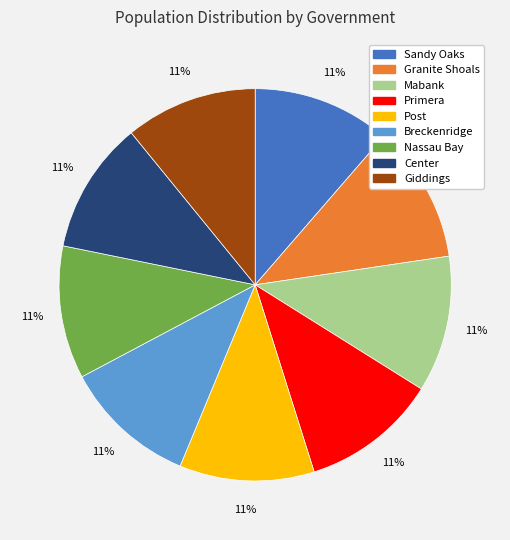

Combined, do Primera and Giddings account for over 50%?

No